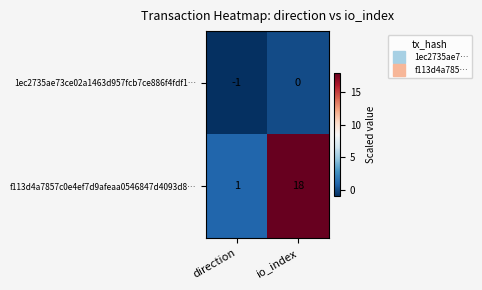

Rank the series by their maximum value, from highest to lowest.

f113d4a7857c0e4ef7d9afeaa0546847d4093d8…, 1ec2735ae73ce02a1463d957fcb7ce886f4fdf1…